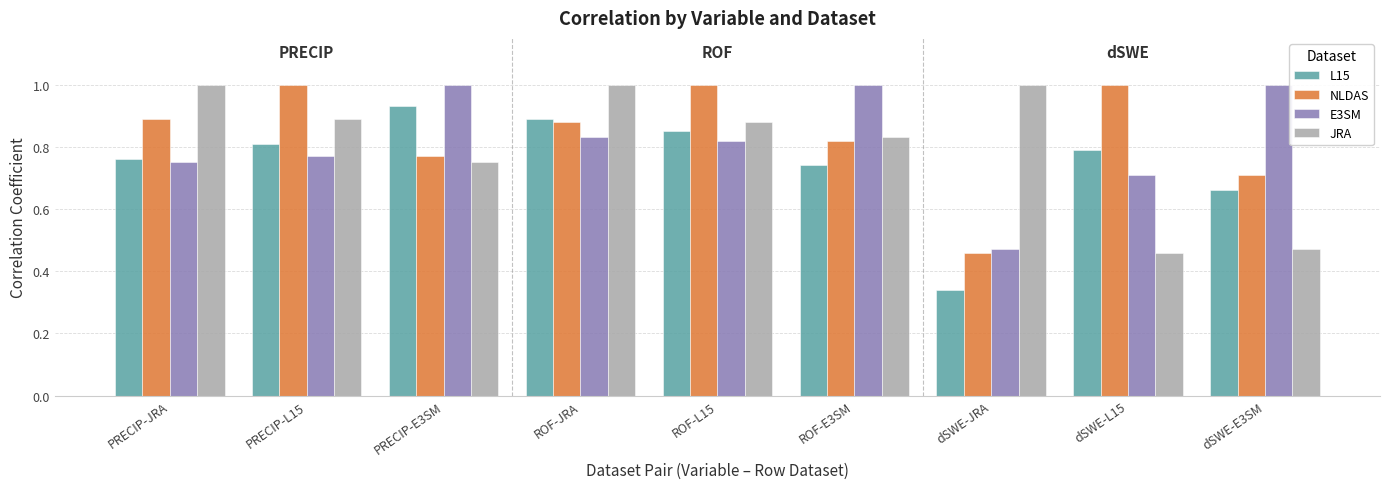

What is the maximum value for JRA?

1.0